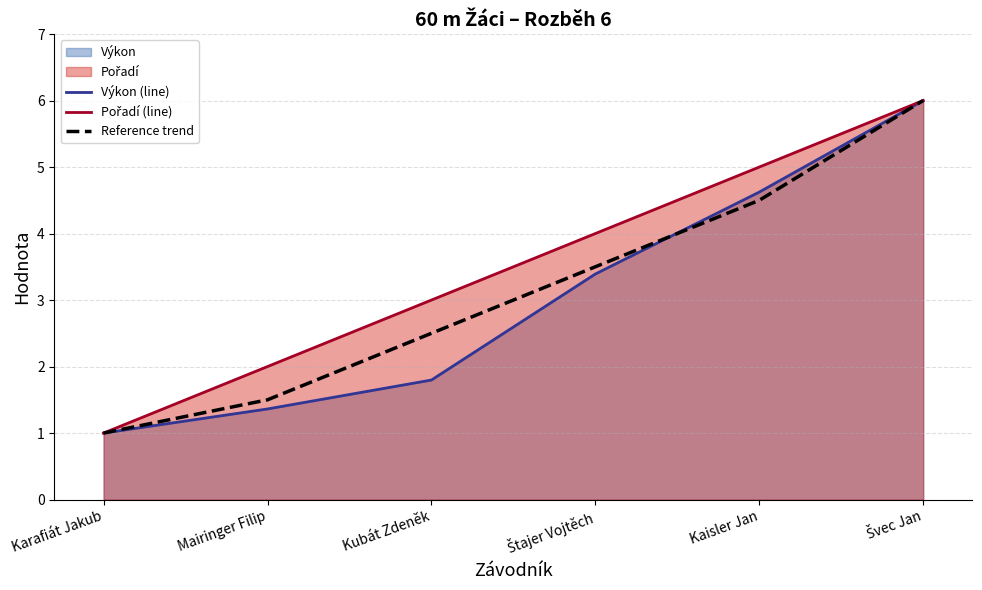

True or false: Pořadí (line) has more than 0 interior local peaks.

False